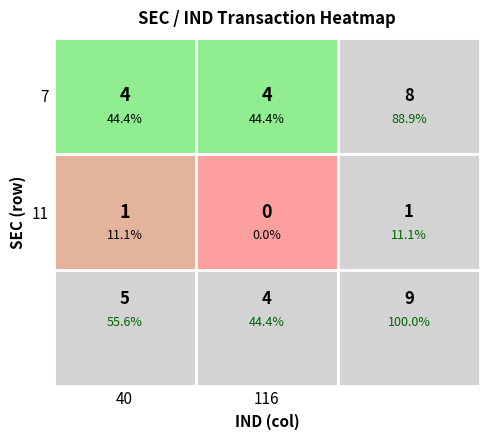

At which label is the value closest to 2?

11_40